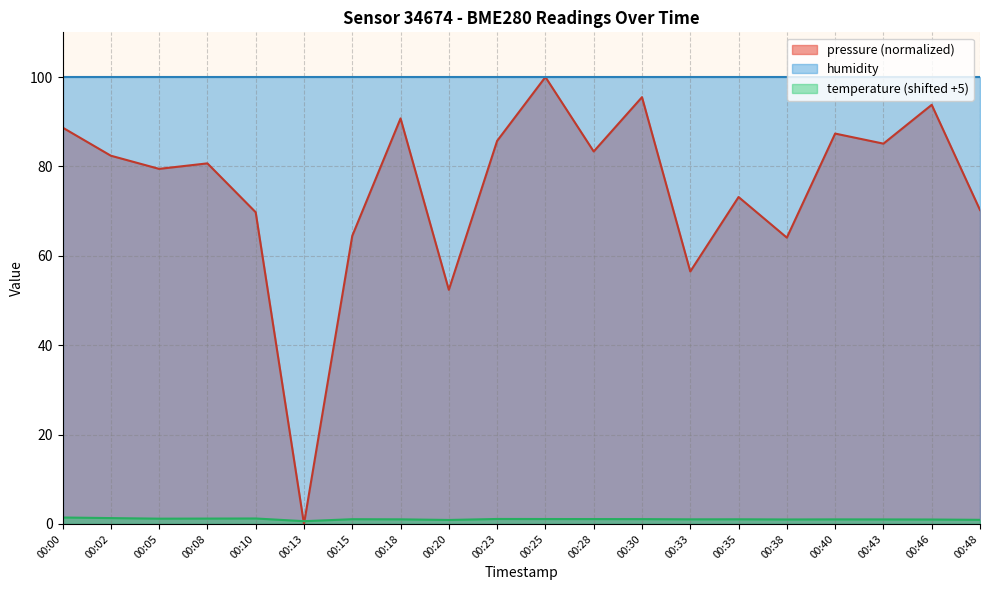

What is the total value across all series at 00:38?

165.1